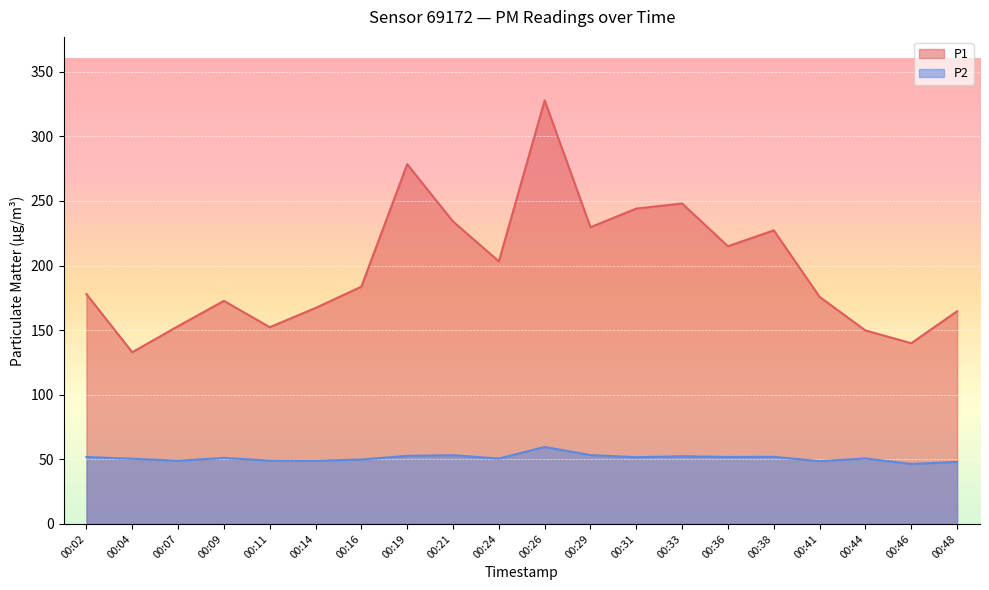

What is the difference between the maximum and second lowest values in the P1 series?

187.9